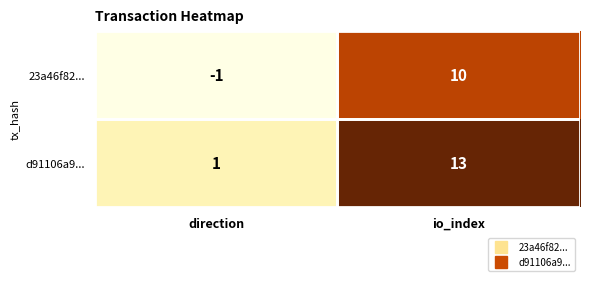

What is the minimum value shown in the chart?

-1